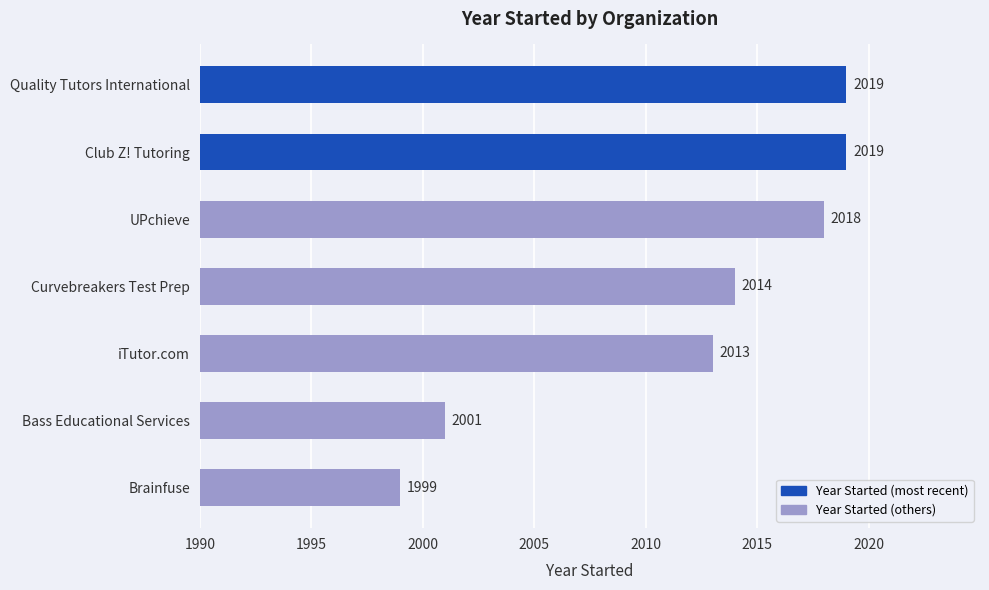

How many data points are less than 2014?

3